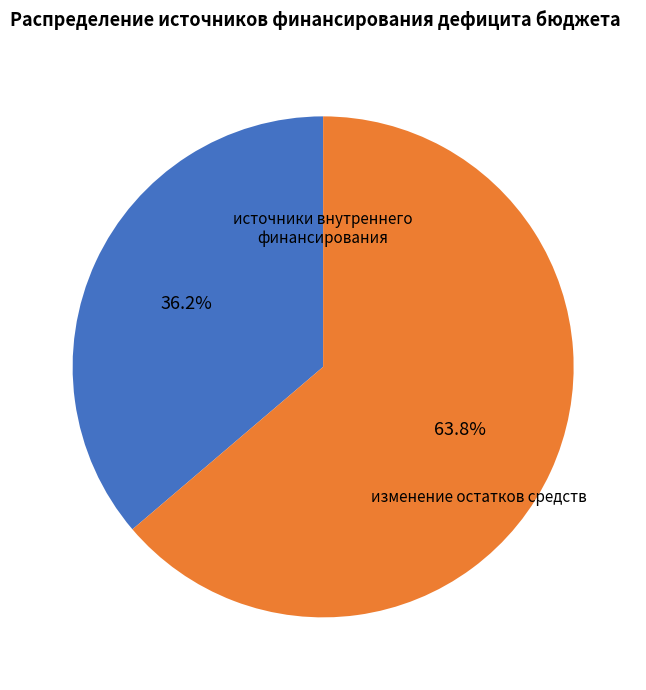

Does any single category account for the majority?

Yes